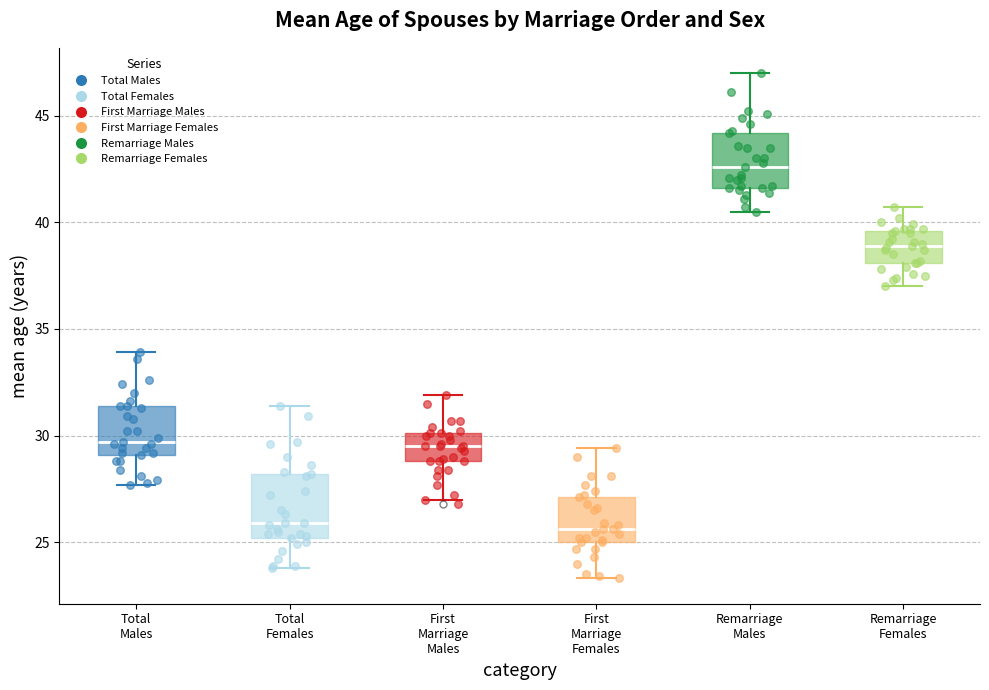

Reading left to right, transcribe this box plot: for each box, give where its median line is, the range the box spans, and where its two whiskers end, as read against the y-axis. The values are not printed on the chart, so give them approximately, as read against the axis.

Total Males: median 29.5, box 29.0 to 31.5, whiskers 27.5 to 34.0
Total Females: median 26.0, box 25.0 to 28.0, whiskers 24.0 to 31.5
First Marriage Males: median 29.5, box 29.0 to 30.0, whiskers 27.0 to 32.0
First Marriage Females: median 25.5, box 25.0 to 27.0, whiskers 23.5 to 29.5
Remarriage Males: median 42.5, box 41.5 to 44.0, whiskers 40.5 to 47.0
Remarriage Females: median 39.0, box 38.0 to 39.5, whiskers 37.0 to 40.5